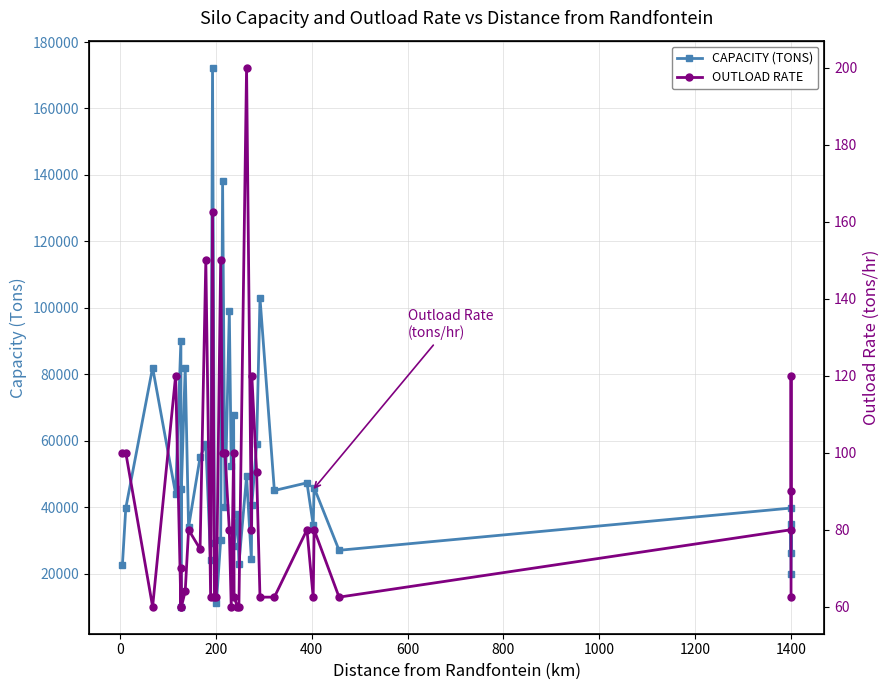

What is the difference between the maximum and minimum values in the CAPACITY (TONS) series?

162299.0